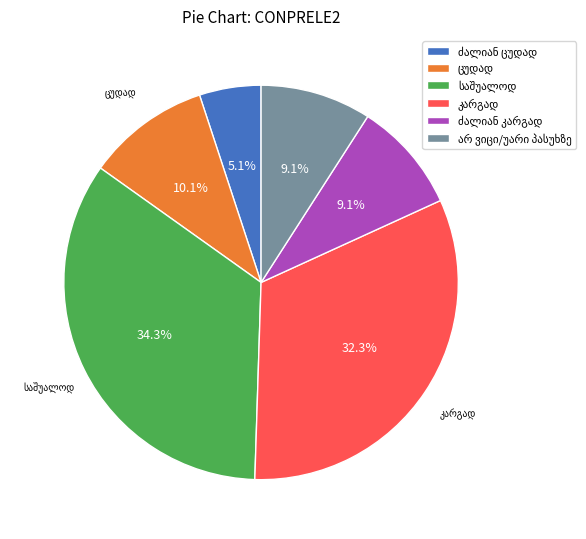

Does any single category account for the majority?

No